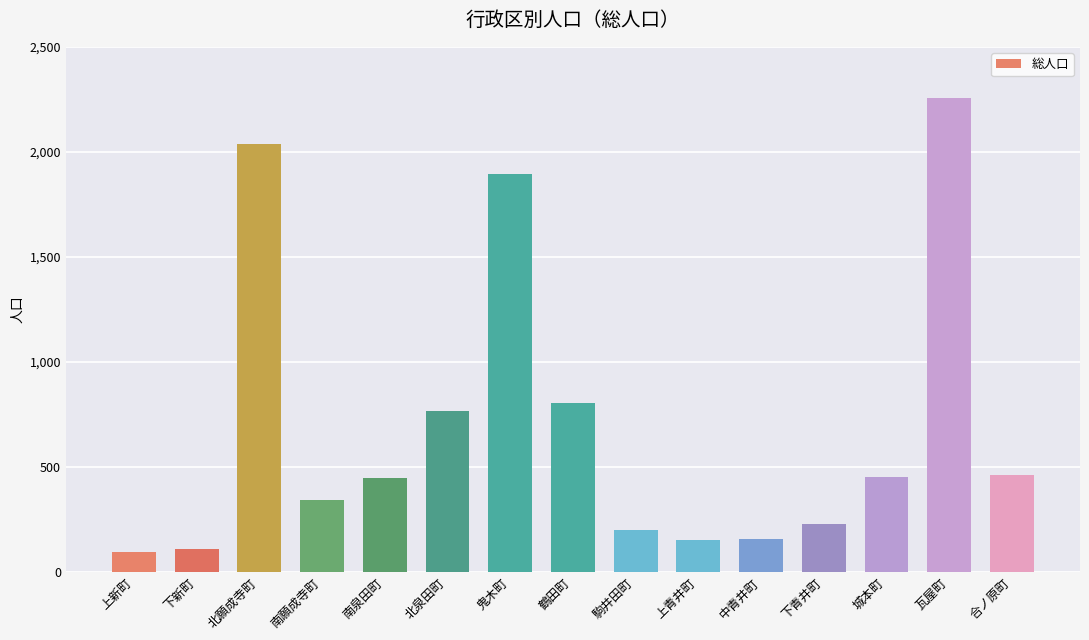

What is the approximate value at 上新町?

95